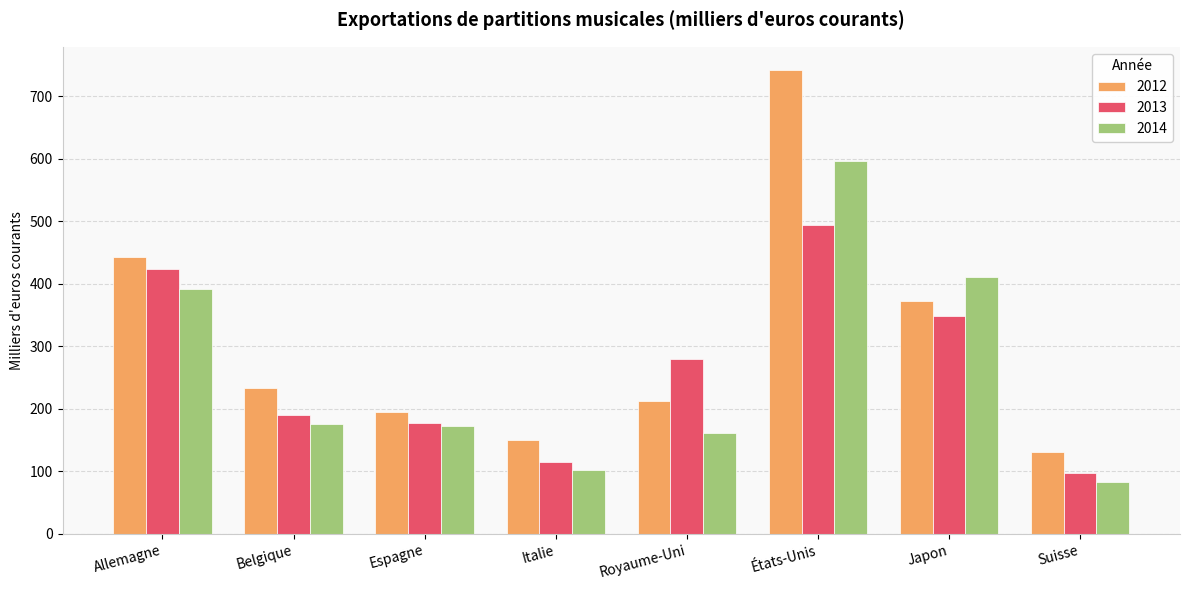

Reading left to right, transcribe all the data shown in this chart.

2012: 442.2	233.0	194.3	150.8	213.0	742.2	372.7	130.6
2013: 423.8	190.3	176.7	115.1	280.2	494.7	348.8	96.9
2014: 392.0	176.0	172.0	103.0	162.0	597.0	411.0	83.0